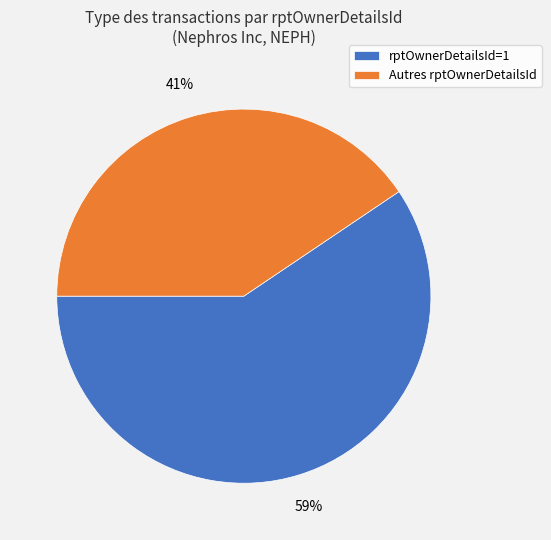

To the nearest percent, what is the average slice percentage?

50%